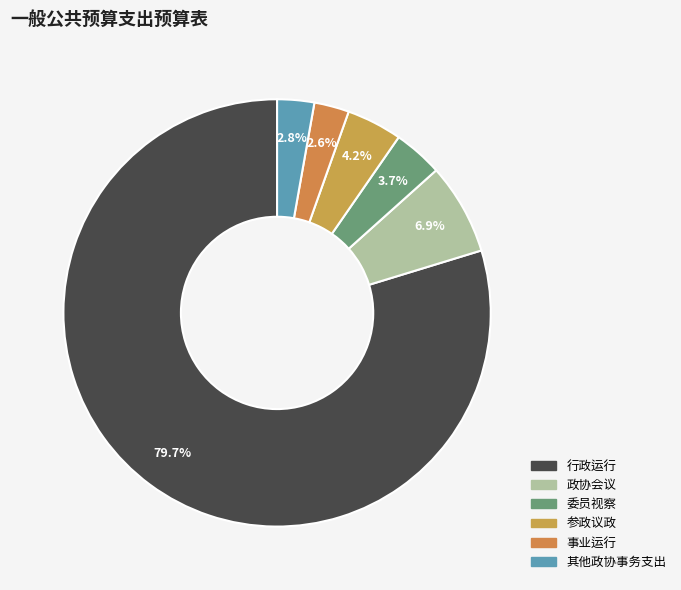

What is the largest slice in the pie chart?

行政运行